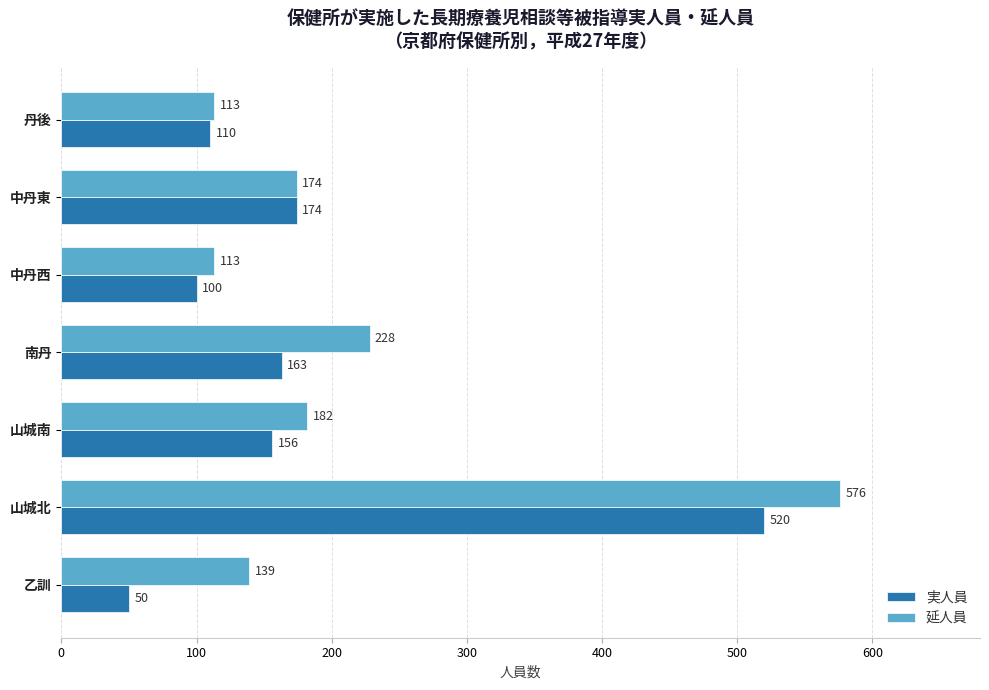

What is the sum of all 実人員 values?

1273